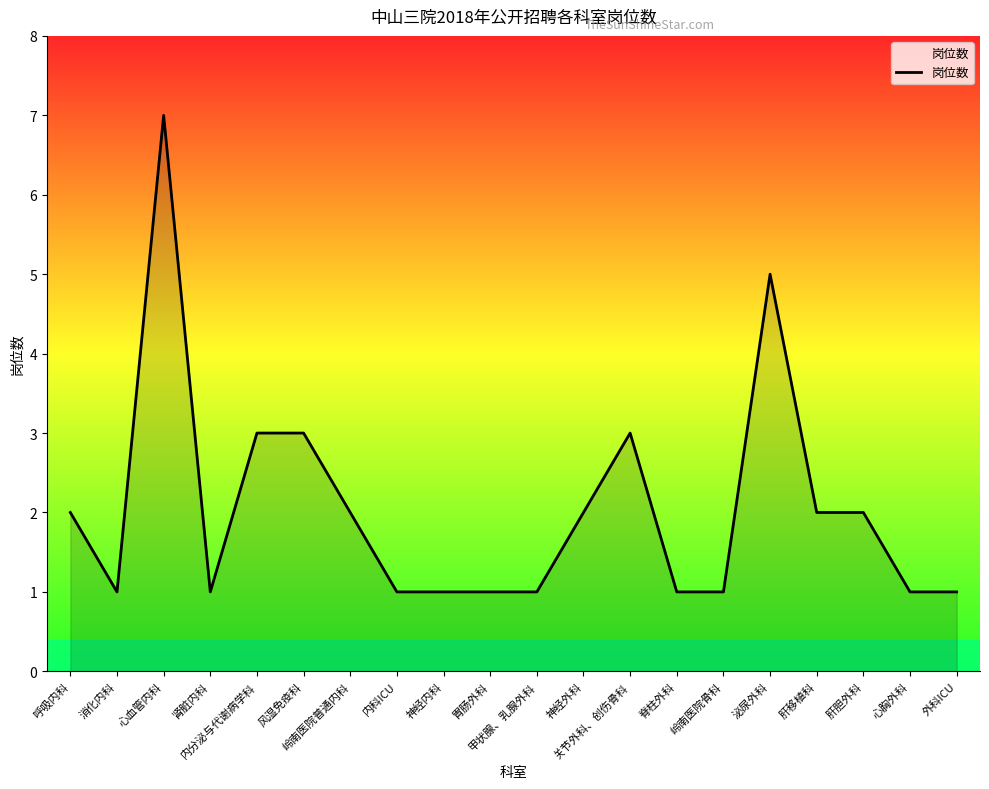

Reading left to right, what are all the values shown in this chart?

2	1	7	1	3	3	2	1	1	1	1	2	3	1	1	5	2	2	1	1